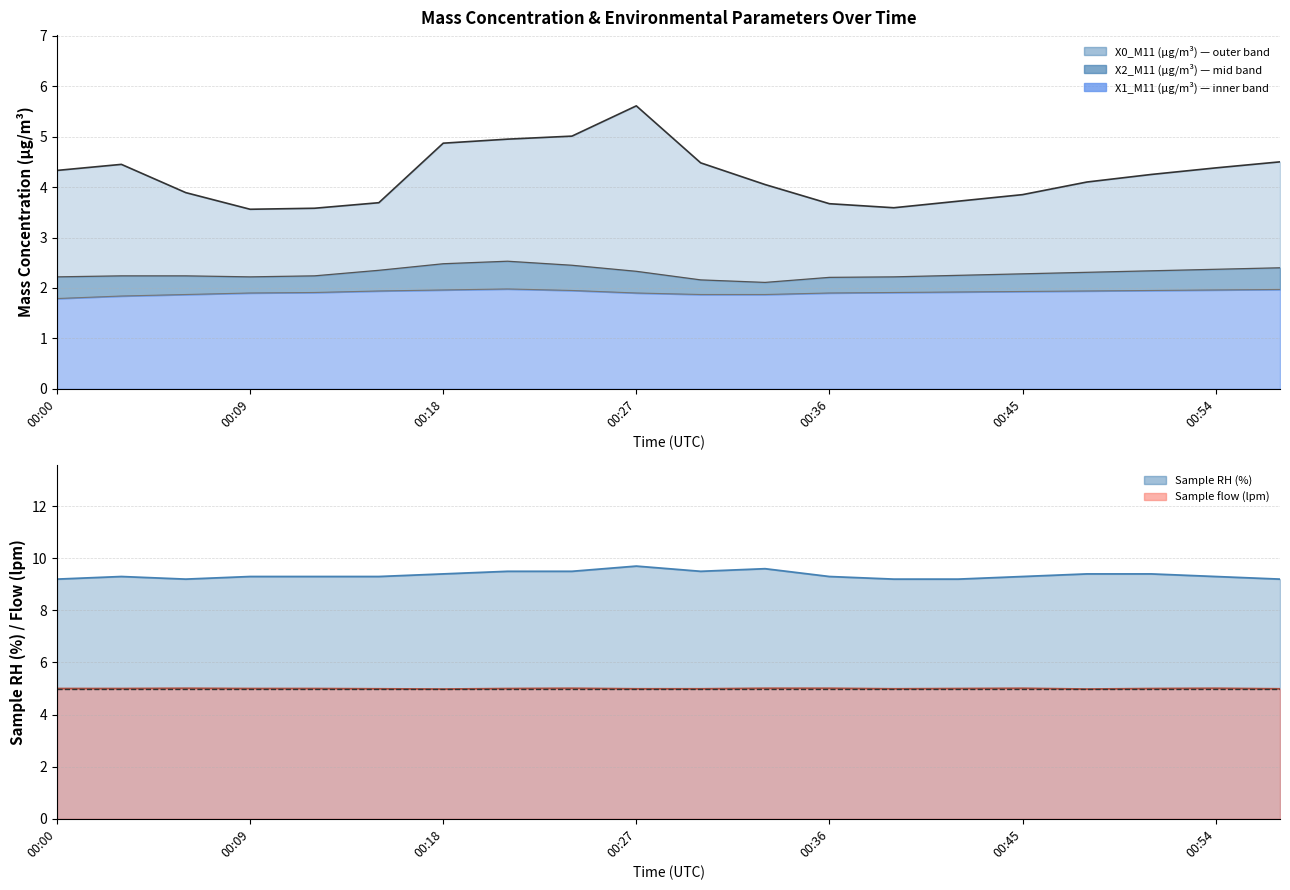

What is the value of the X0_M11 (μg/m³) point at the 17th from the left?

4.1